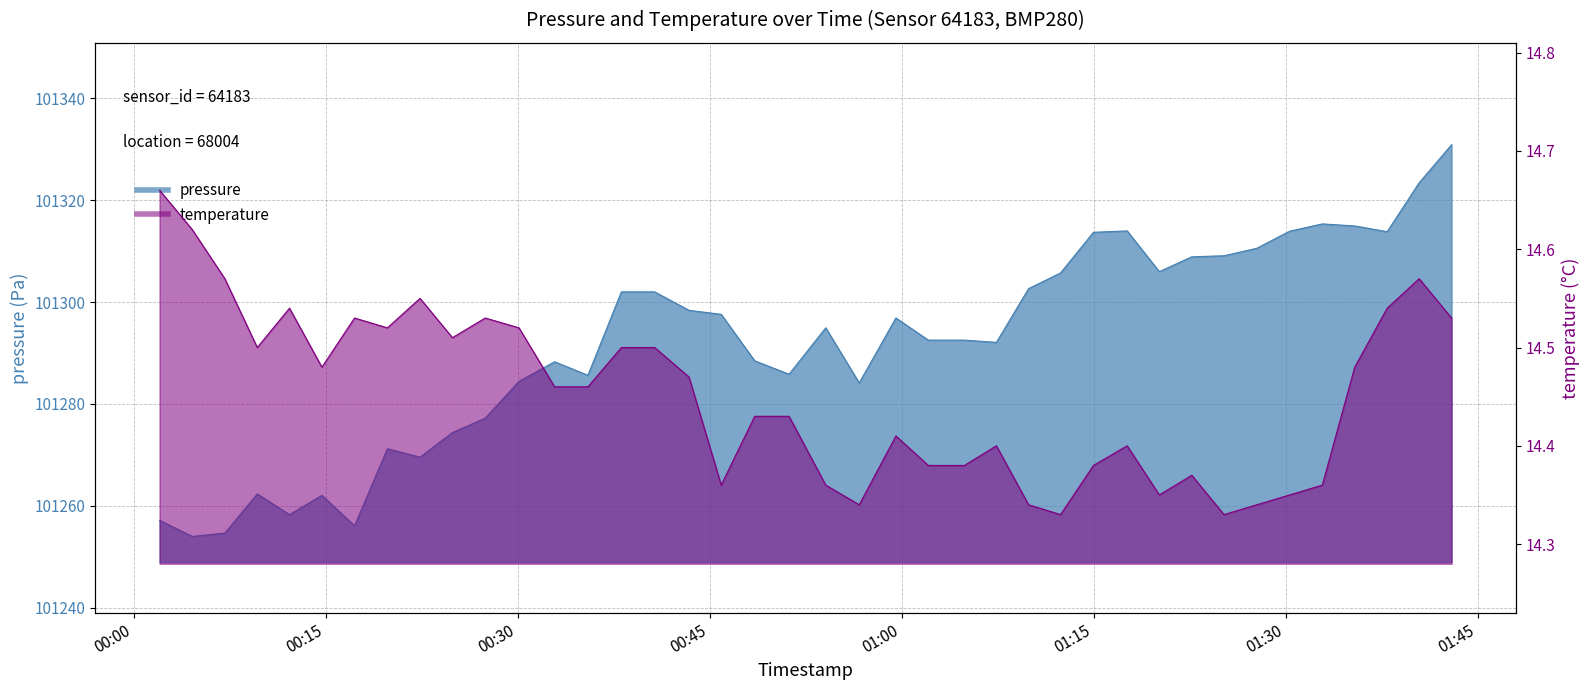

What is the total value across all series at 2023-10-13T00:02:01?

101271.8